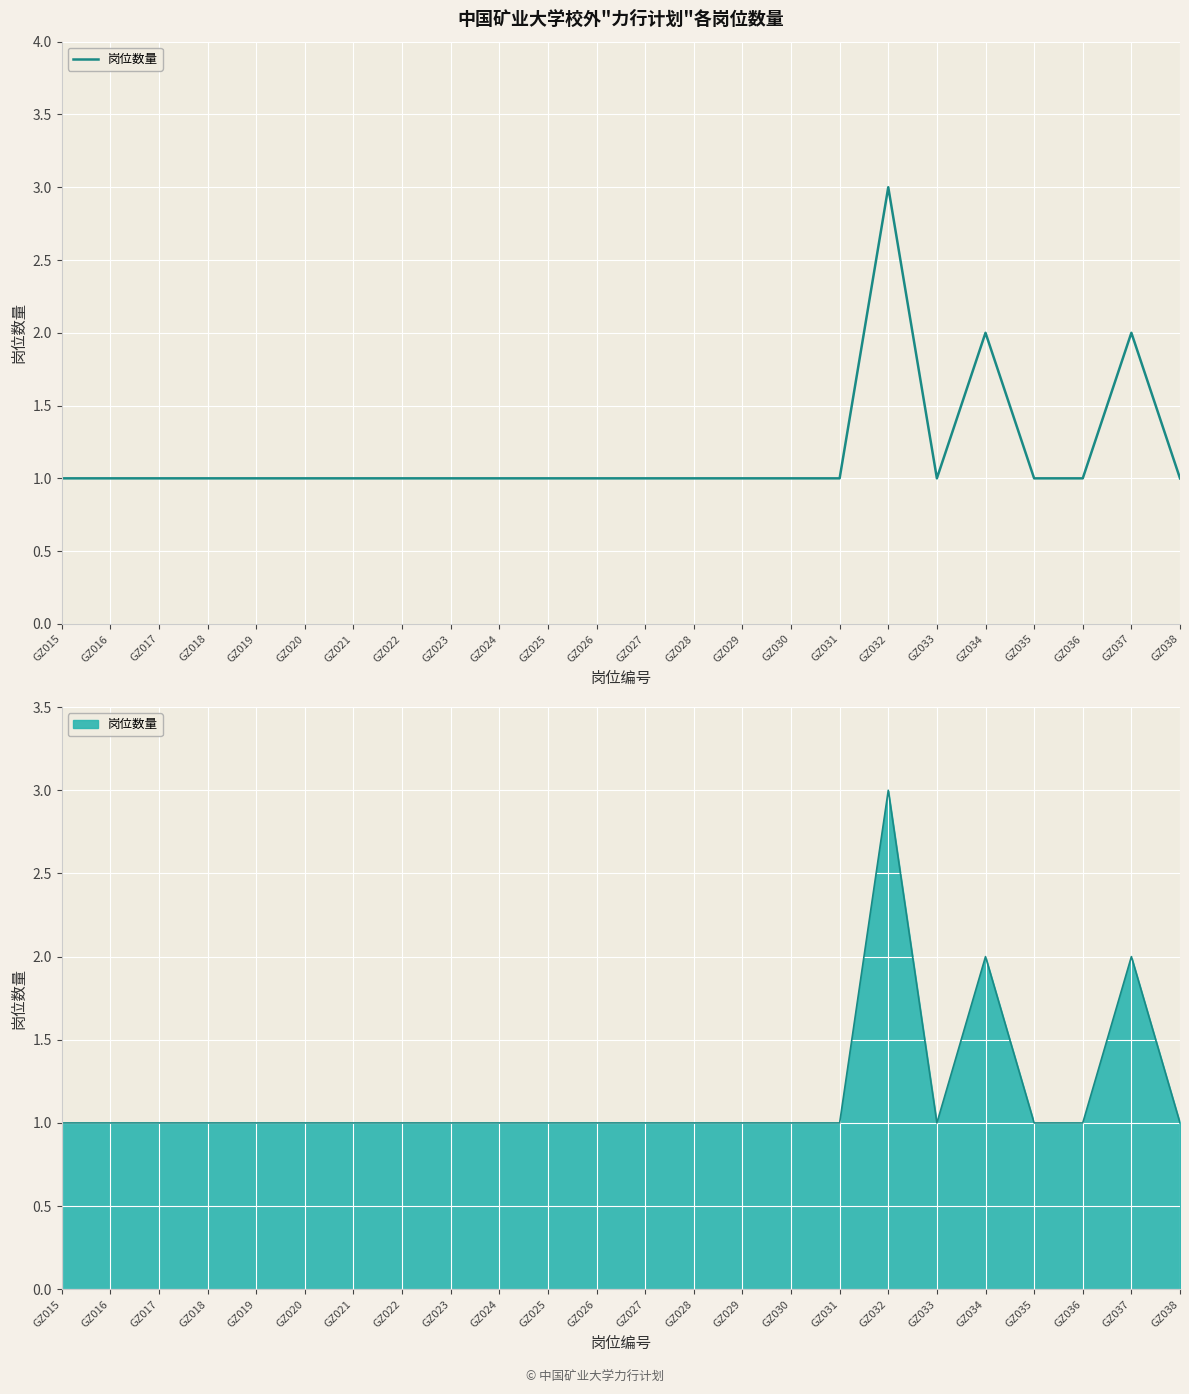

Reading left to right, what are all the values shown in this chart?

GZ015=1	GZ016=1	GZ017=1	GZ018=1	GZ019=1	GZ020=1	GZ021=1	GZ022=1	GZ023=1	GZ024=1	GZ025=1	GZ026=1	GZ027=1	GZ028=1	GZ029=1	GZ030=1	GZ031=1	GZ032=3	GZ033=1	GZ034=2	GZ035=1	GZ036=1	GZ037=2	GZ038=1